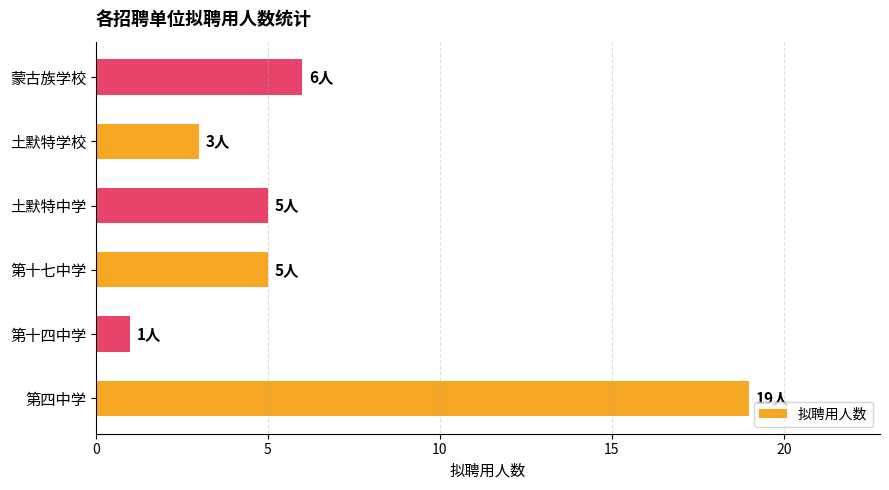

Approximately how many times larger is the value at 蒙古族学校 compared to 第十七中学?

1.2